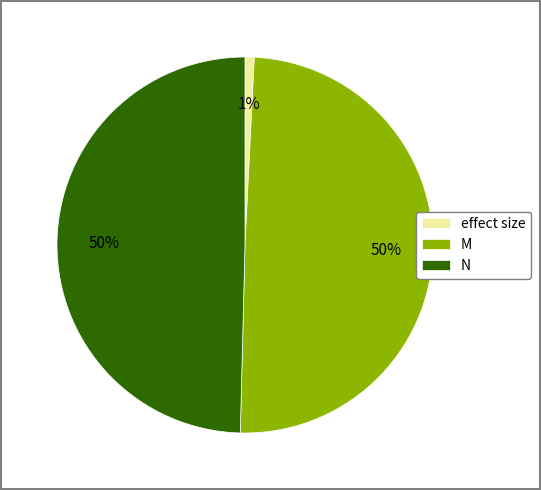

Is there a majority slice in this chart?

No